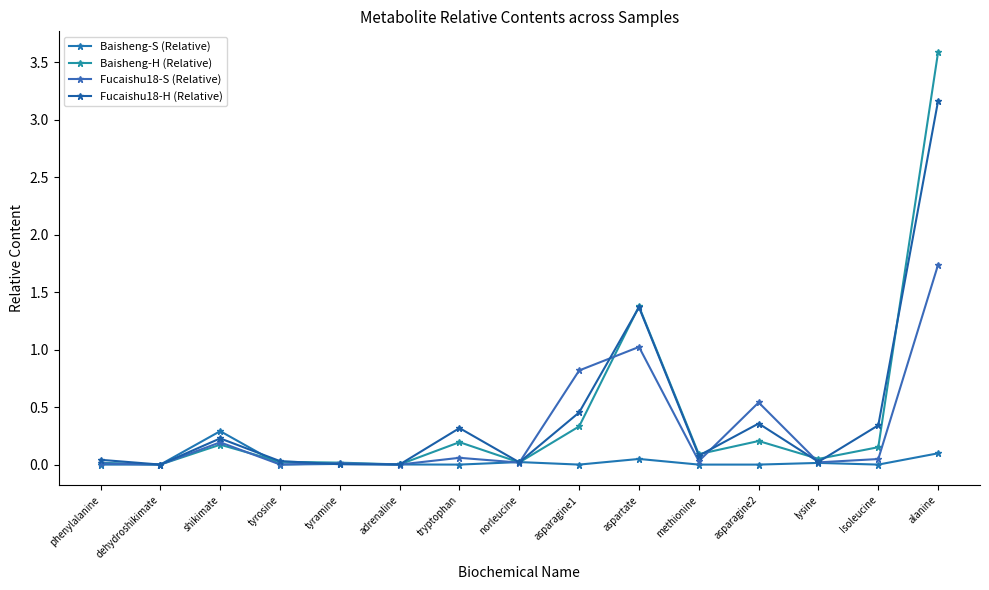

Is it true that Fucaishu18-H (Relative) equals 0.0 at lysine?

False